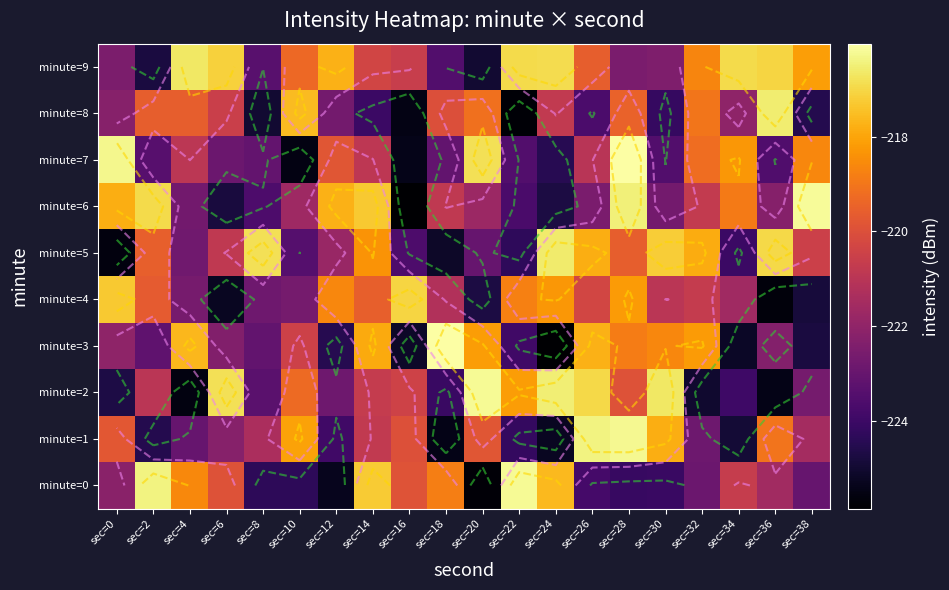

What is the approximate value of minute=1 at sec=4?

-223.0